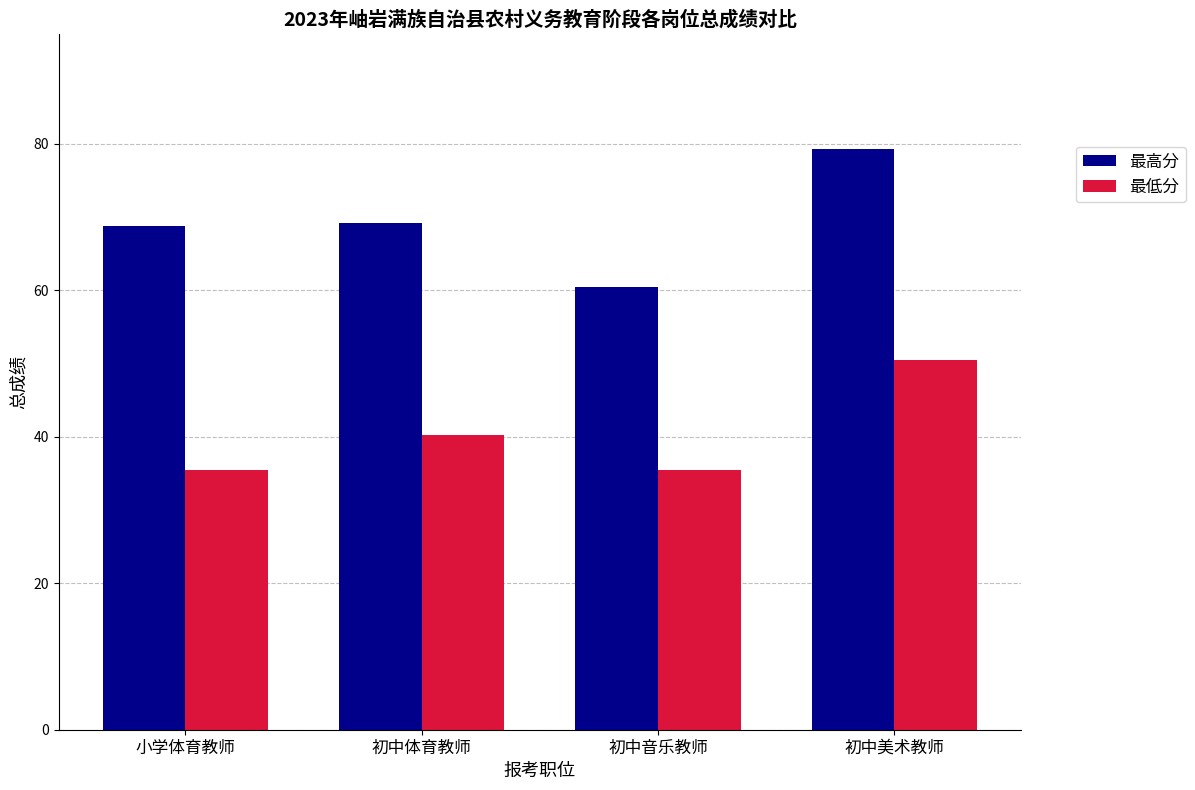

What is the label of the 2nd bar from the right?

初中音乐教师